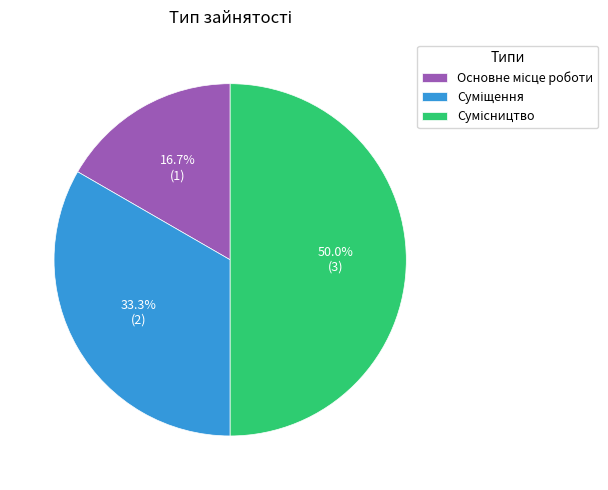

Count the number of slices in the pie.

3